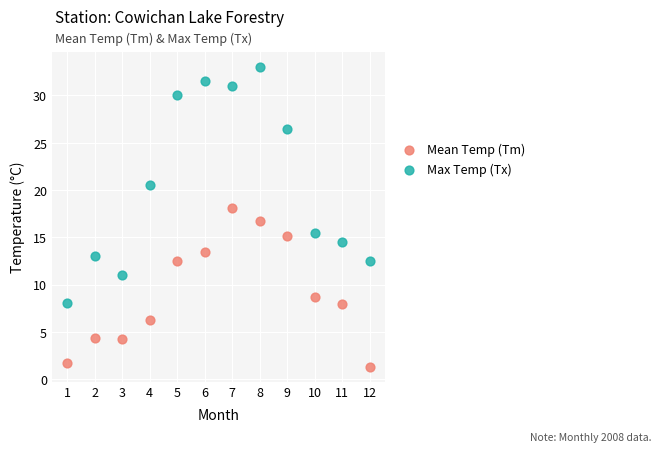

In the Max Temp (Tx) series, what Y value is closest to 20?

20.5